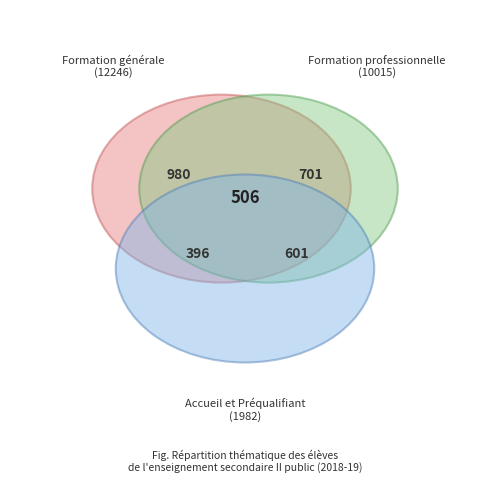

Which category has the biggest portion of the pie?

Formation générale